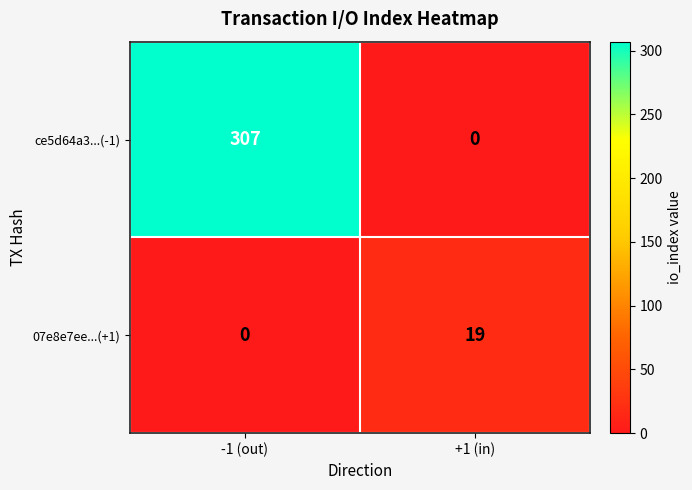

Reading right to left, what are all the values shown in this chart?

ce5d64a3...(-1): +1 (in)=0	-1 (out)=307
07e8e7ee...(+1): +1 (in)=19	-1 (out)=0